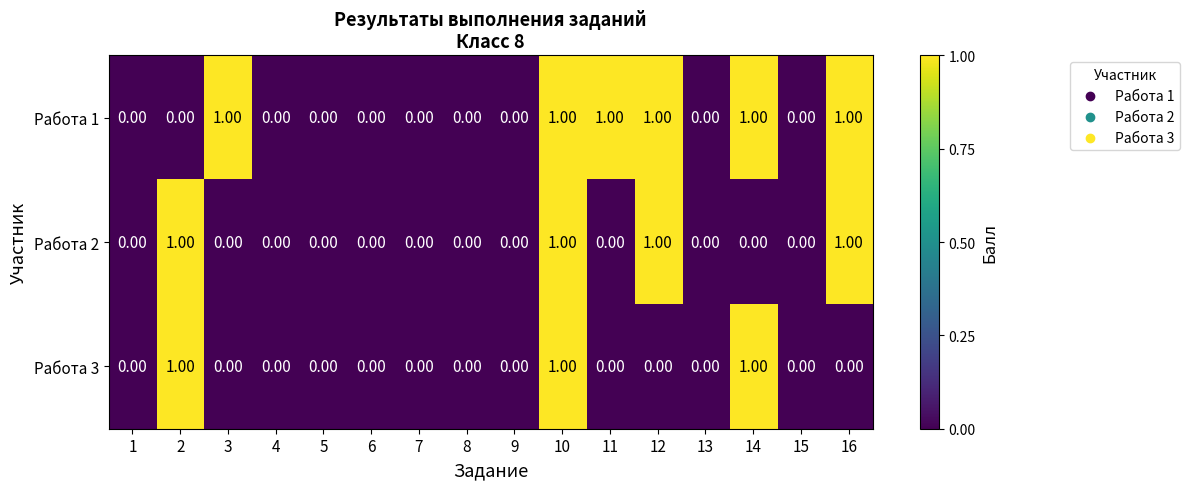

How many values in the Работа 2 series exceed 0?

4